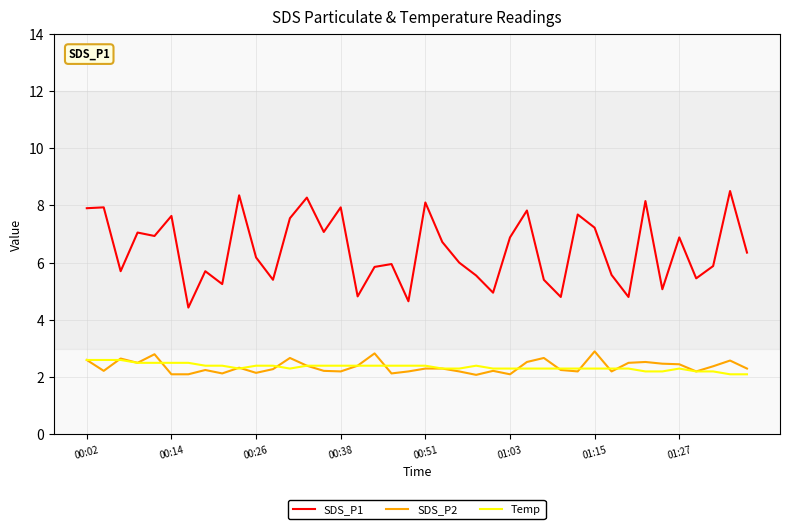

What is the lowest value of the SDS_P2 series?

2.1